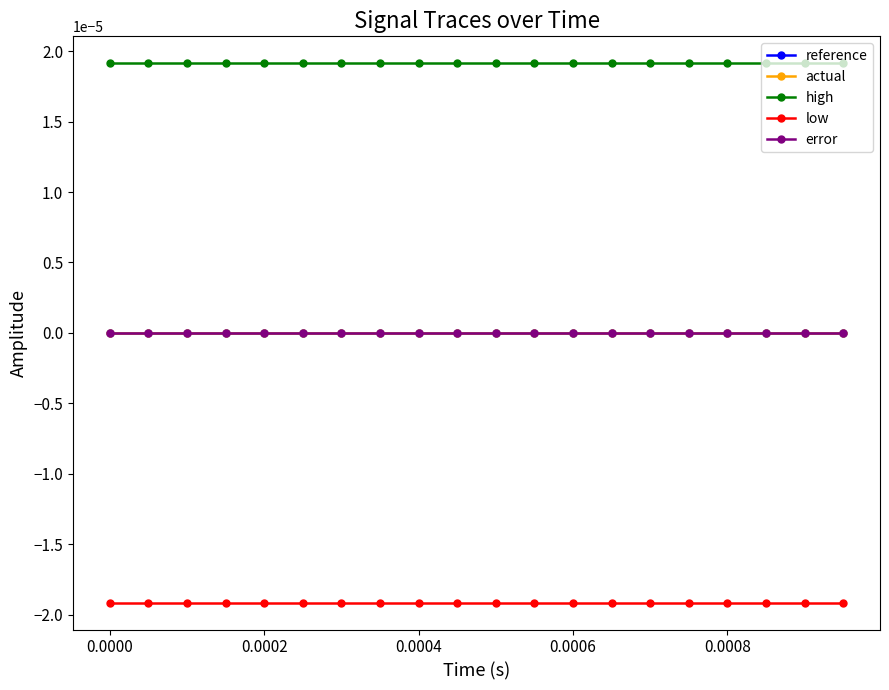

Is this an area chart (filled region under the line)?

No